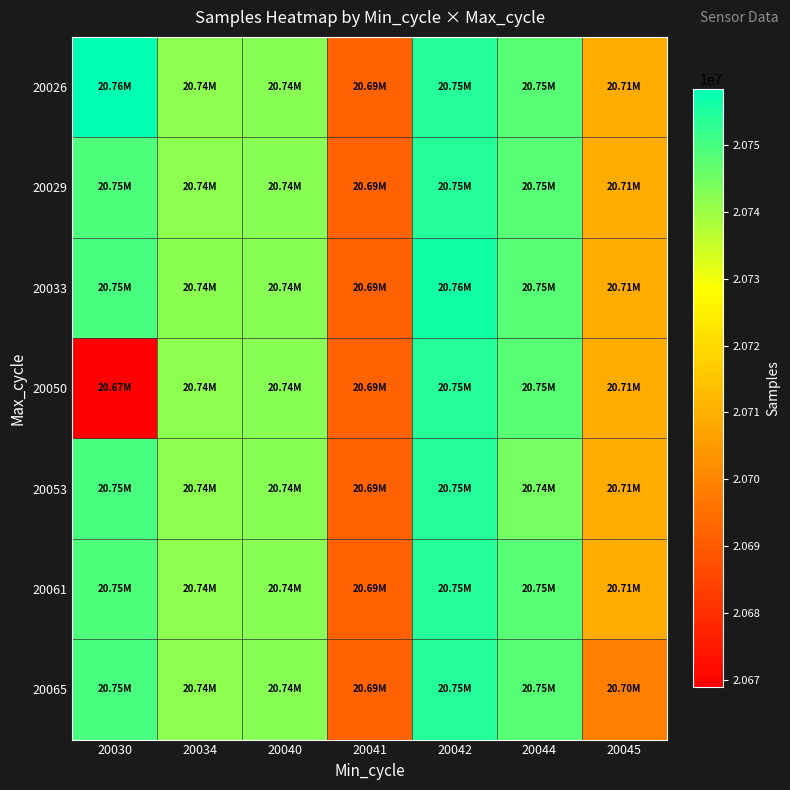

At which category does the chart reach its minimum across all series?

20030